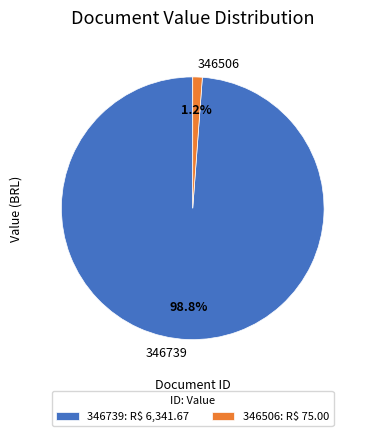

Between 346739 and 346506, which is larger?

346739